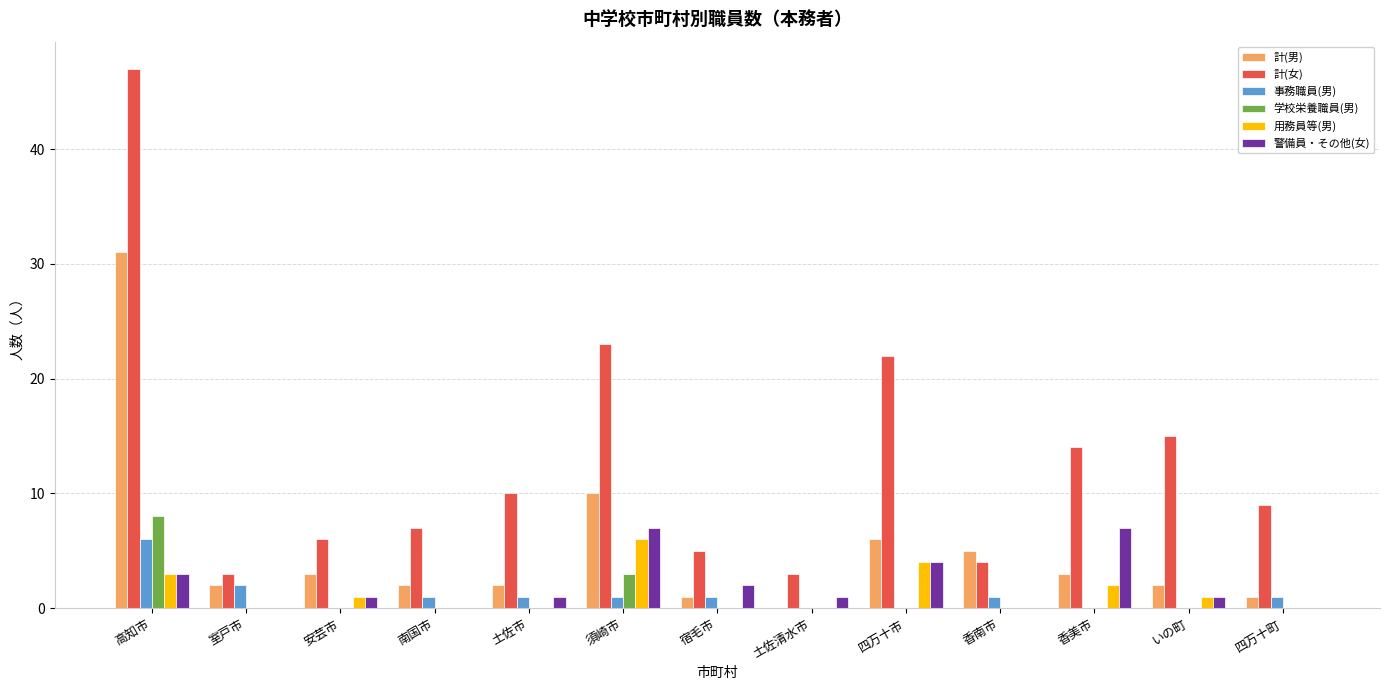

Which series has the largest total across all categories?

計(女)